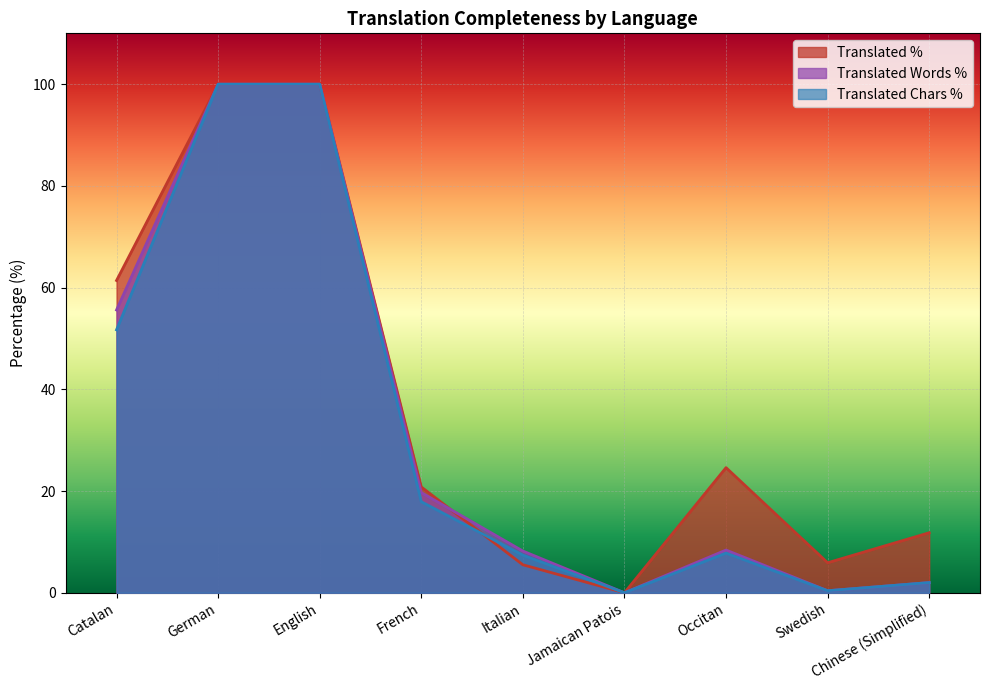

At which category does translated_chars_percent reach its first local valley?

Jamaican Patois